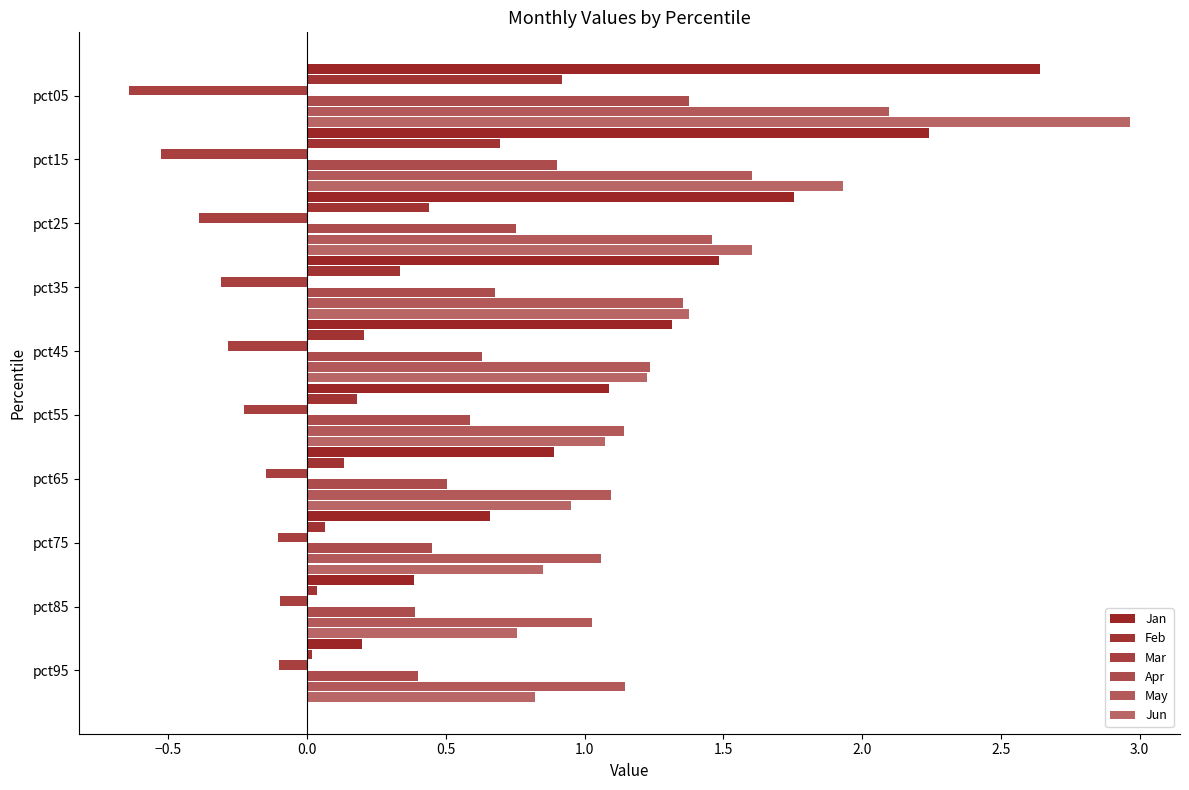

What is the sum of all Jun values?

13.6